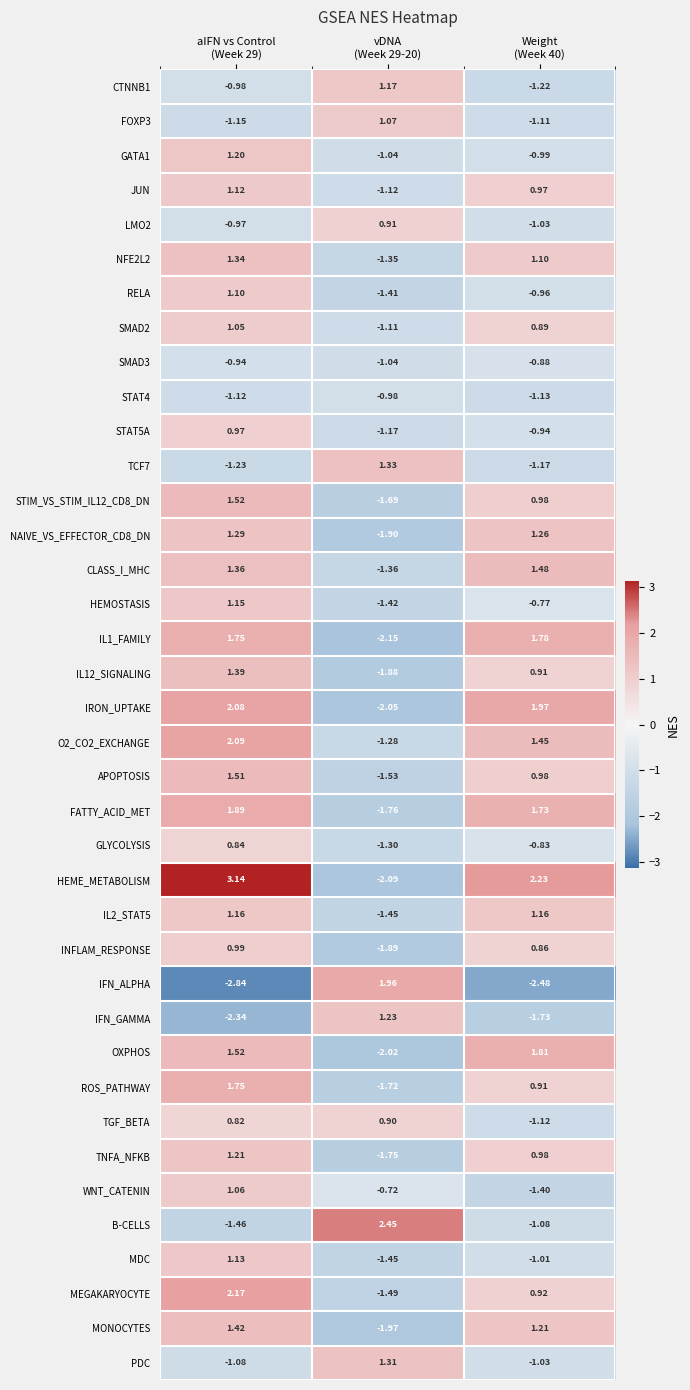

Which series has the largest range (max minus min)?

HEME_METABOLISM